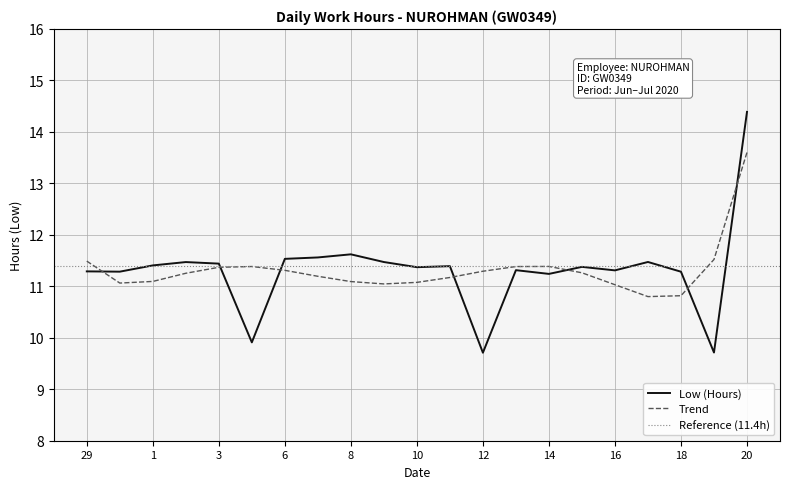

List the labels in order of value, smallest first.

12, 19, 5, 14, 18, 30, 29, 16, 13, 10, 15, 11, 1, 3, 2, 9, 17, 6, 7, 8, 20